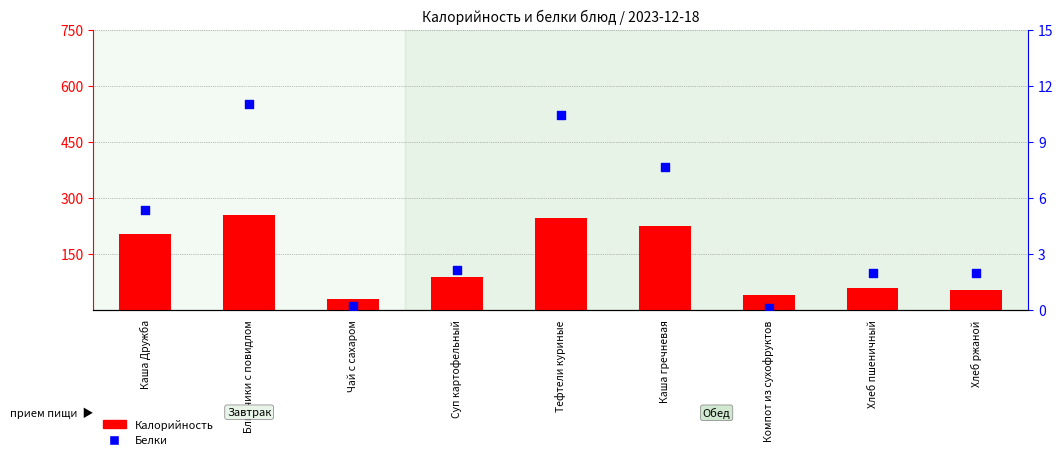

What are all the series names shown in the legend?

Калорийность, Белки